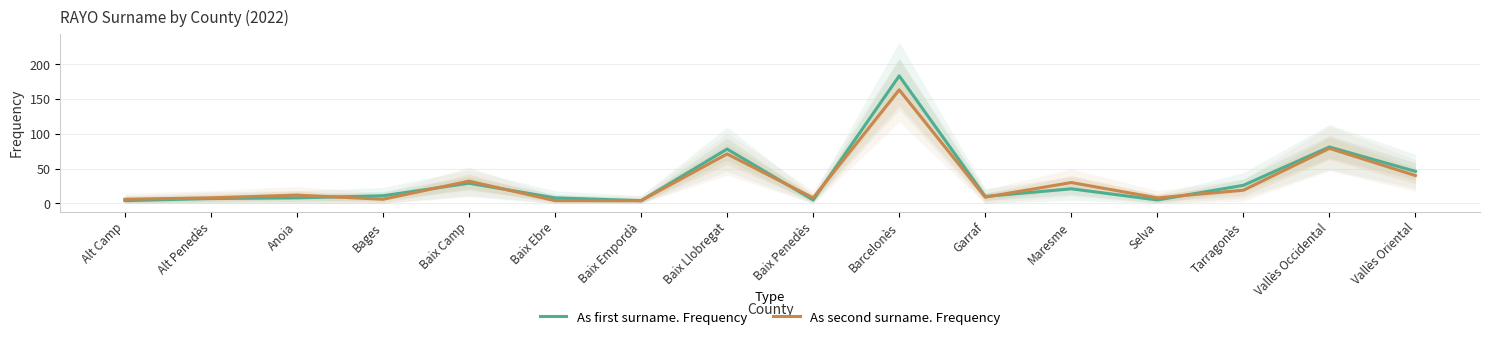

What is the label of the 16th point from the right?

Alt Camp